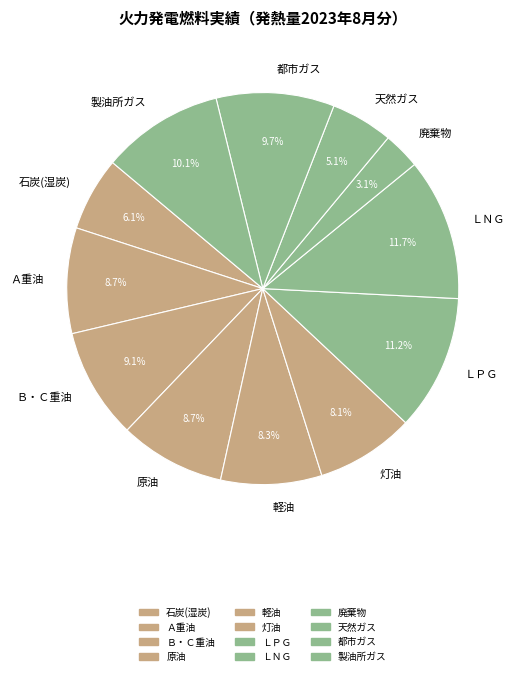

Which has a higher value, Ｂ・Ｃ重油 or 都市ガス?

都市ガス